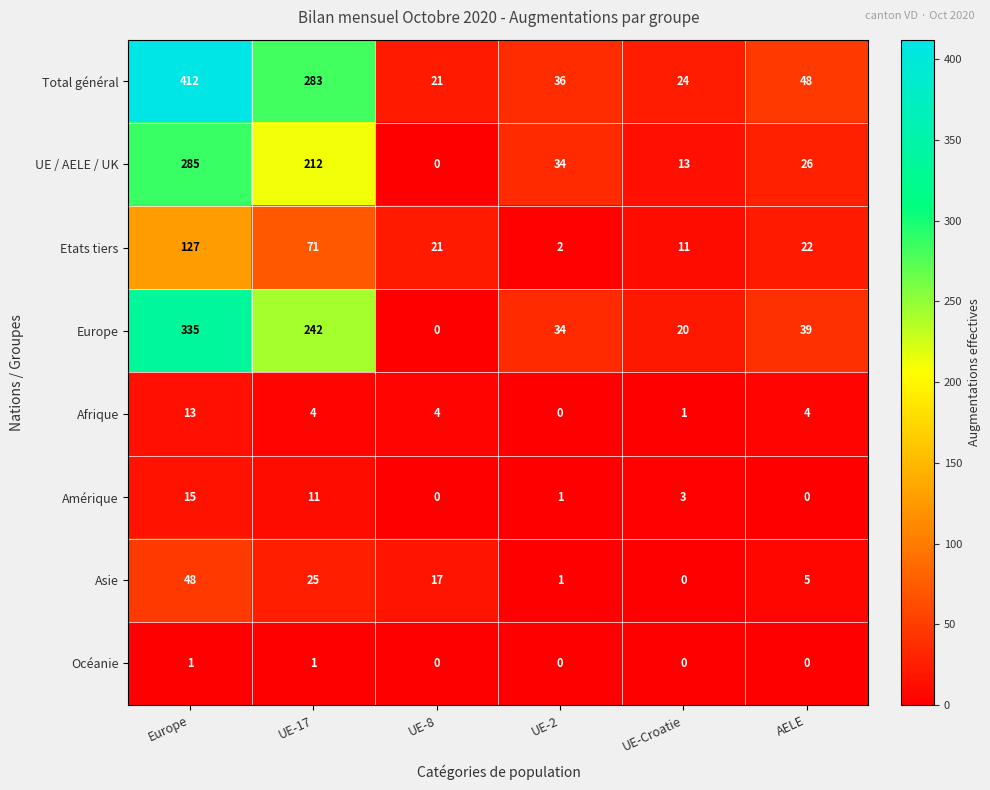

List the series in order of their peak value, highest first.

Total général, Europe, UE / AELE / UK, Etats tiers, Asie, Amérique, Afrique, Océanie